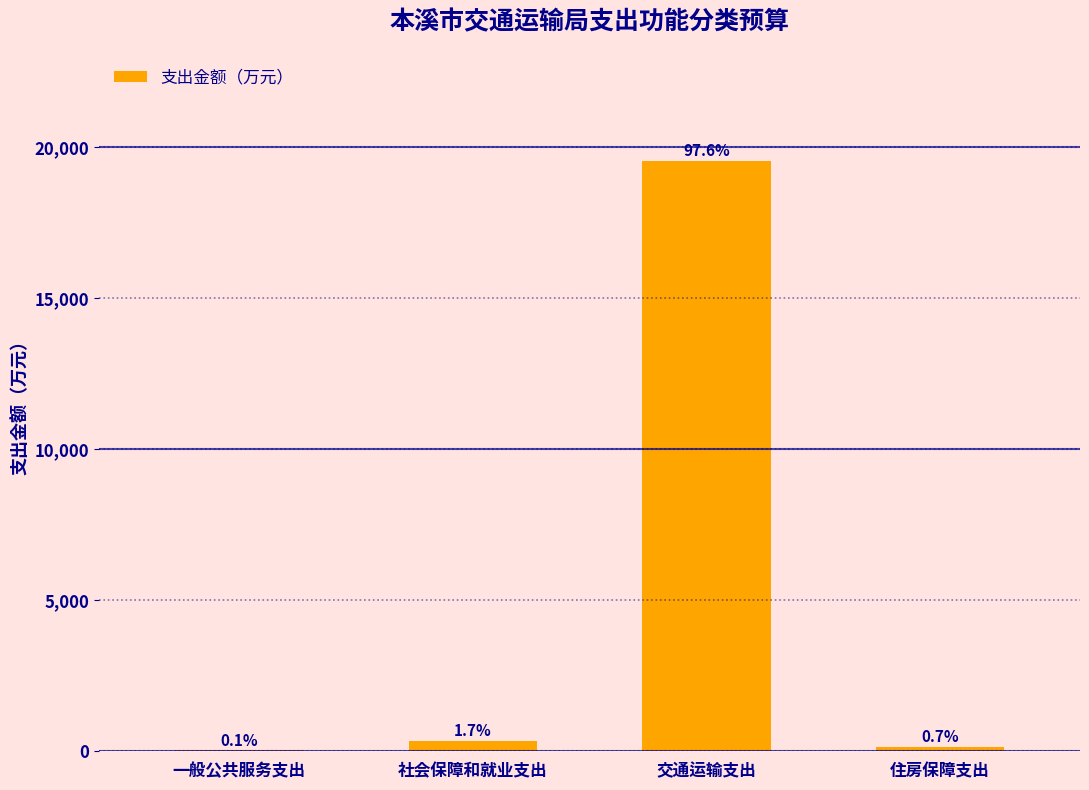

What position from the left is 社会保障和就业支出?

2